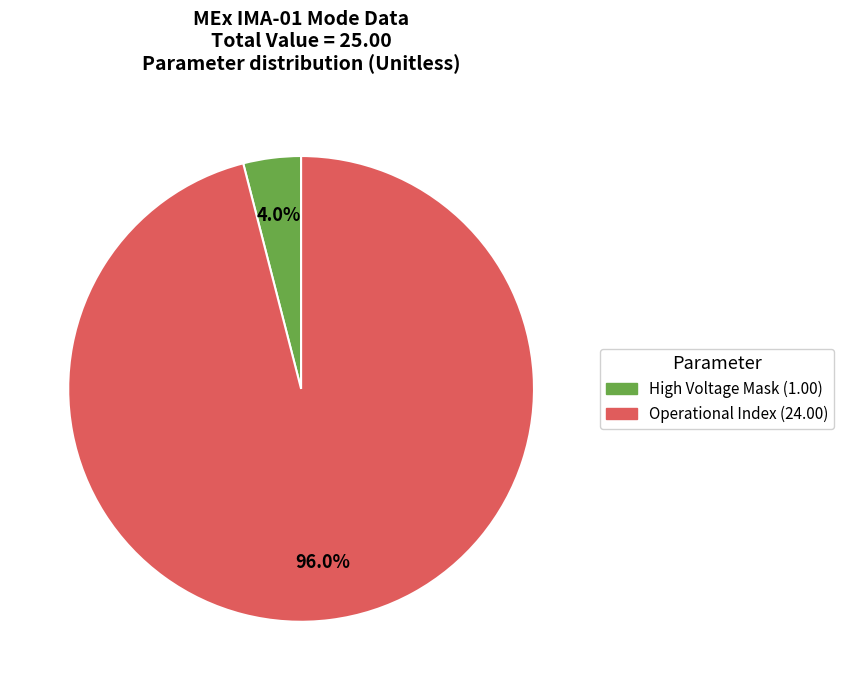

Count the number of slices in the pie.

2